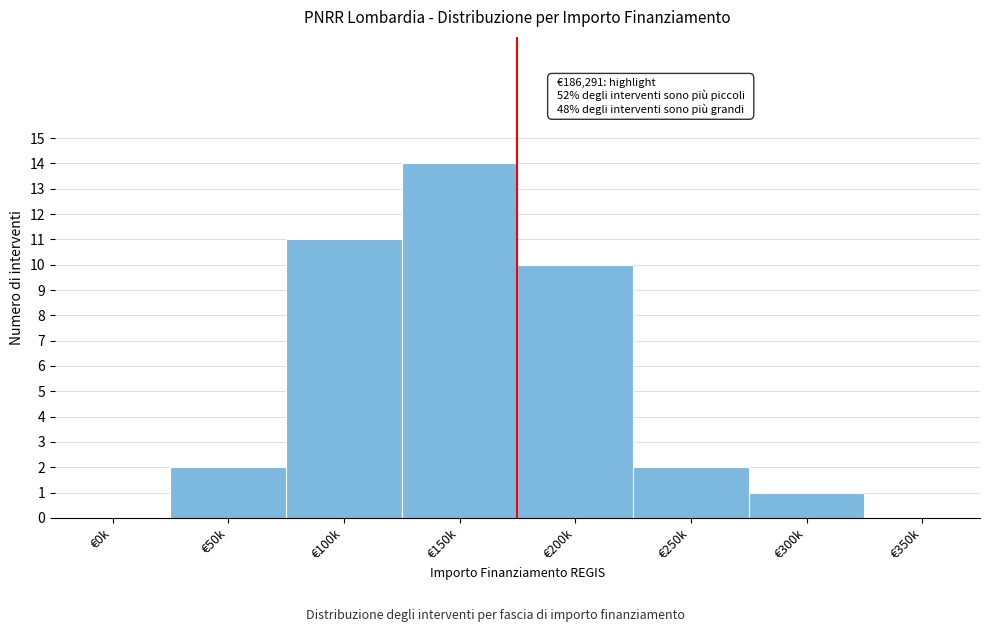

Reading right to left, list all the values displayed in this chart.

€350k=0	€300k=1	€250k=2	€200k=10	€150k=14	€100k=11	€50k=2	€0k=0